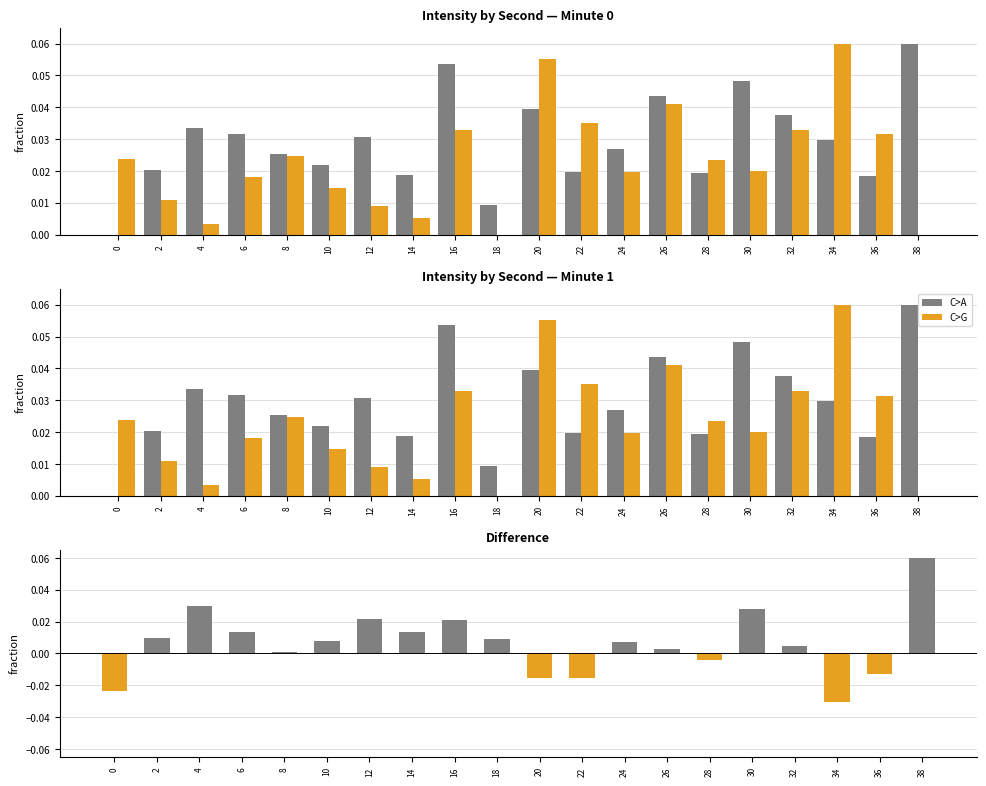

Between 14 and 28, which series saw the biggest shift?

C>G